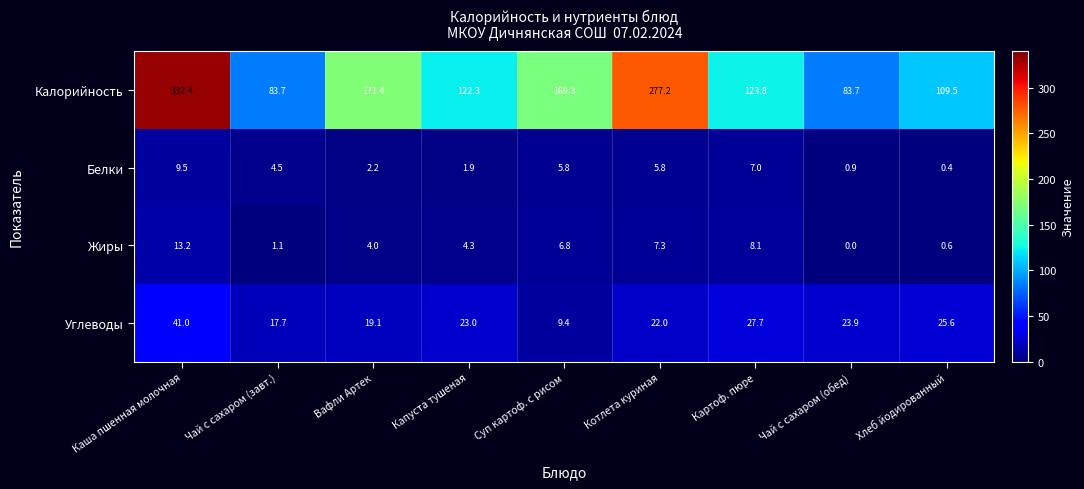

The value of Углеводы at Котлета куриная is 22.0. True or false?

True